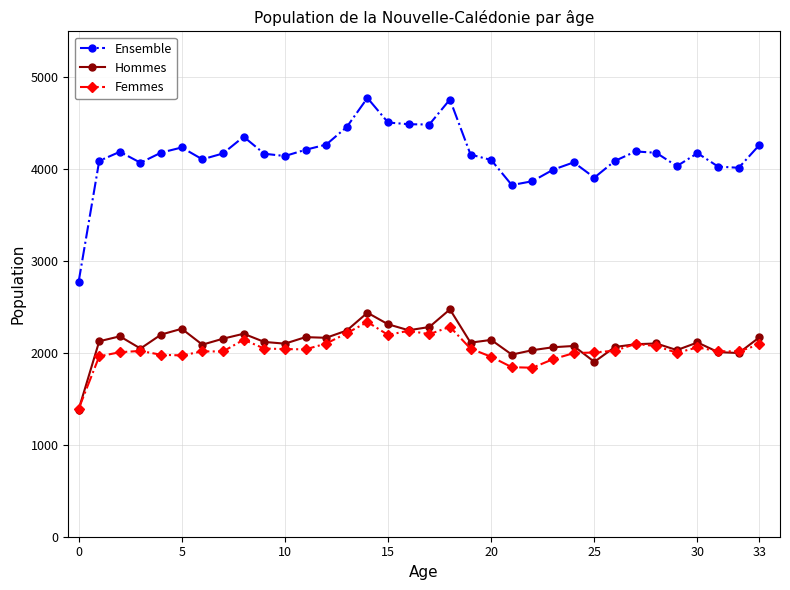

How many distinct data groups are displayed?

3